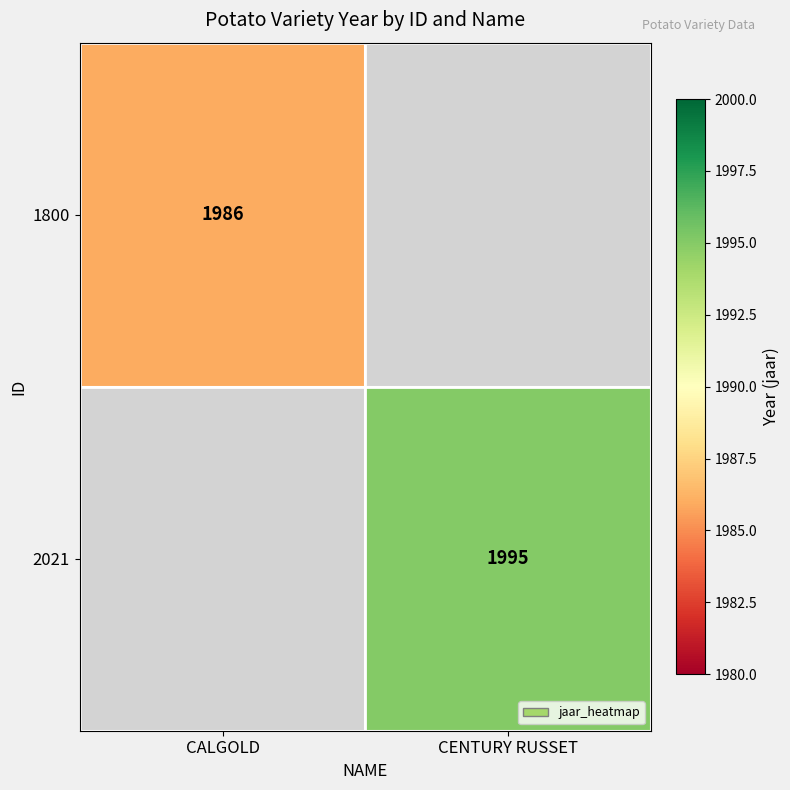

What is the maximum value shown in the chart?

1995.0